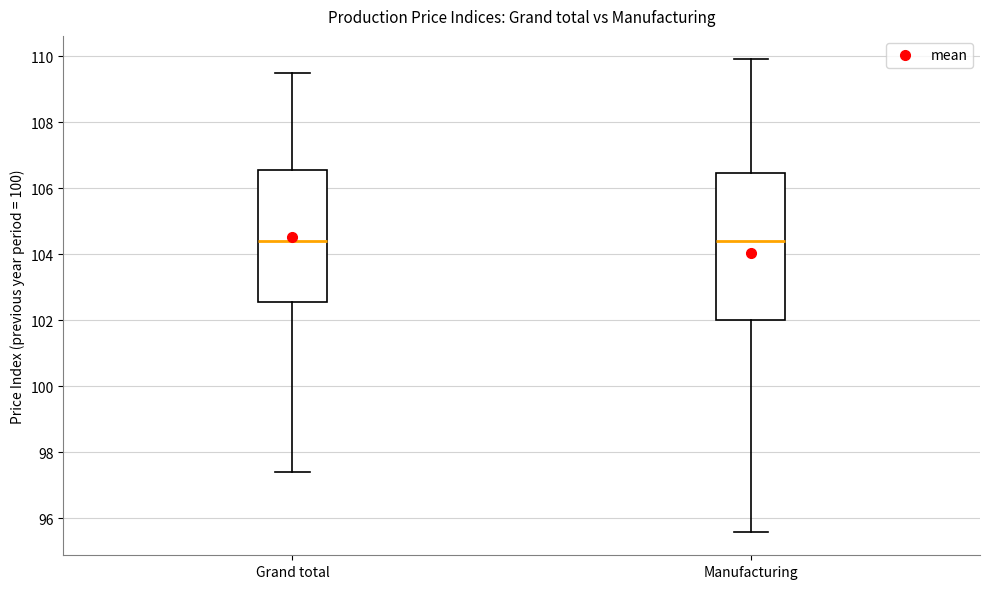

Comparing the boxes themselves (not the whiskers), which one is the tallest?

Manufacturing